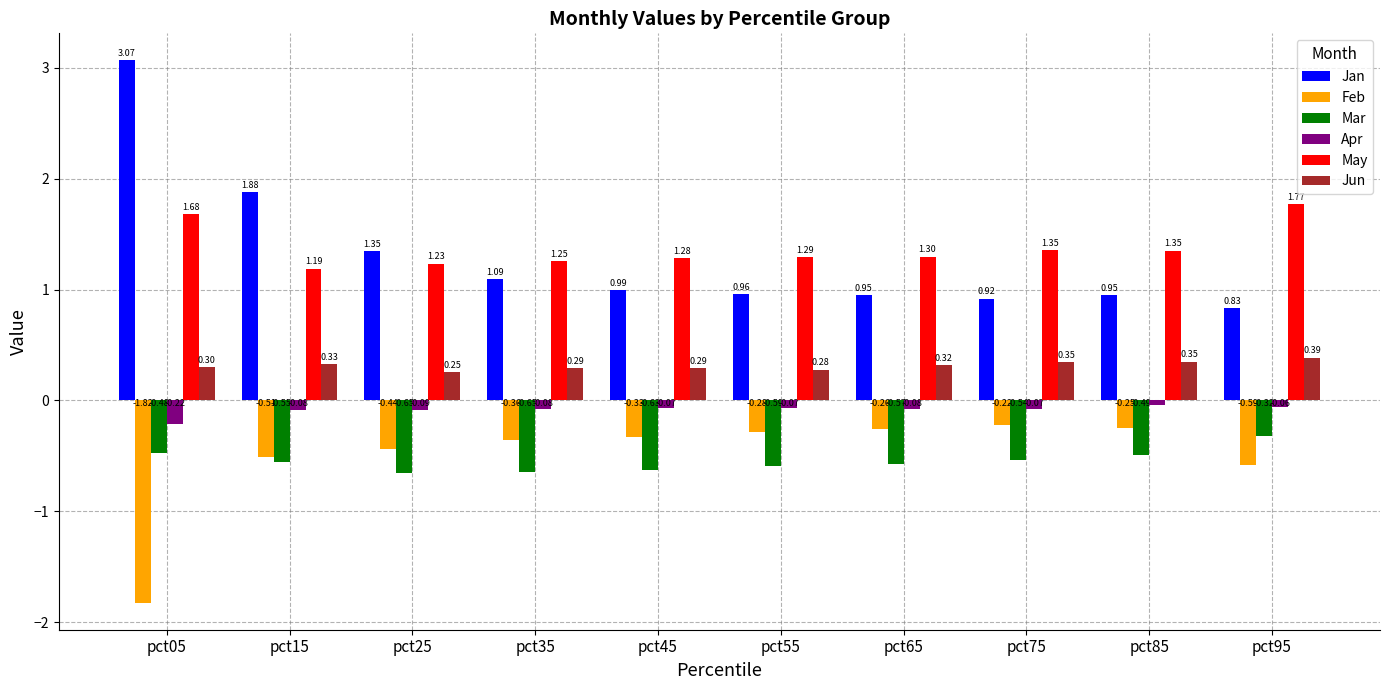

Count the Jun values in the range 0 to 1.

10